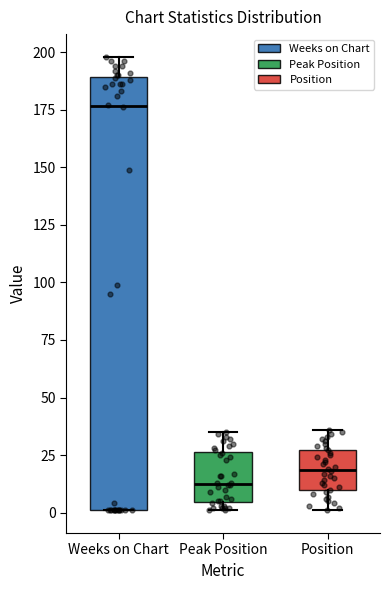

Which box is the tallest, from its lower edge to its upper edge?

Weeks on Chart